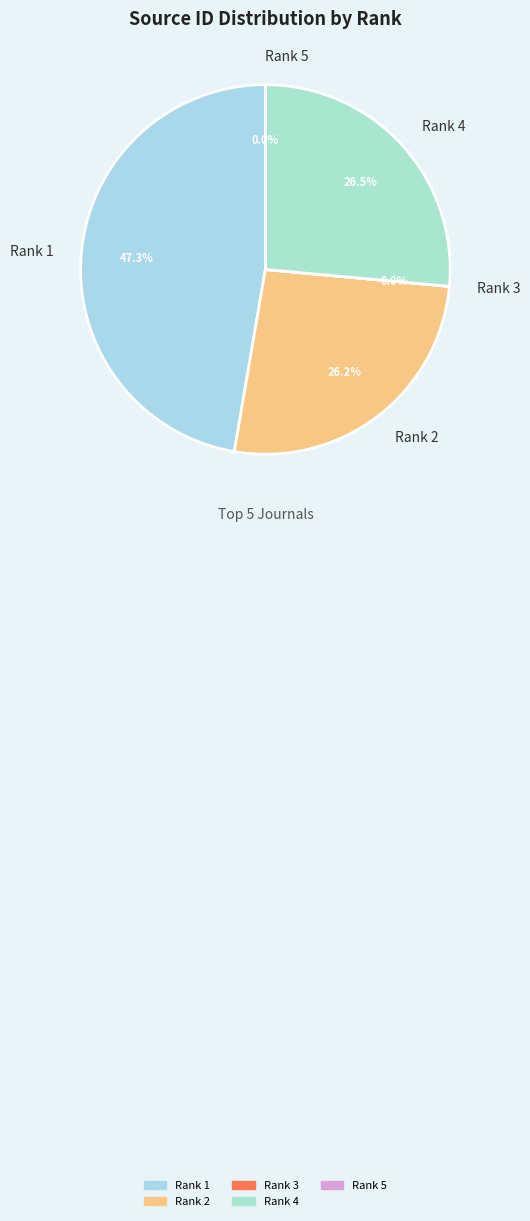

The Rank 2 slice represents 26% of the pie. True or false?

True